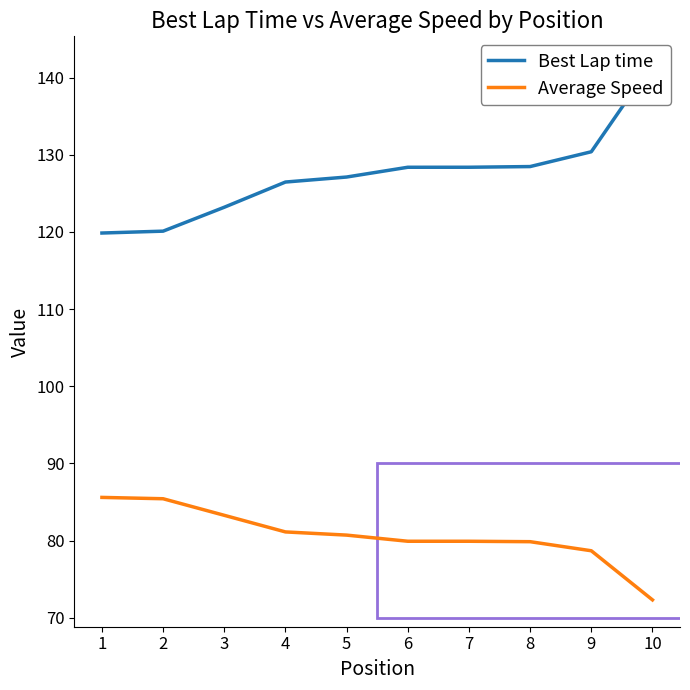

True or false: Average Speed and Best Lap time cross at least once.

False